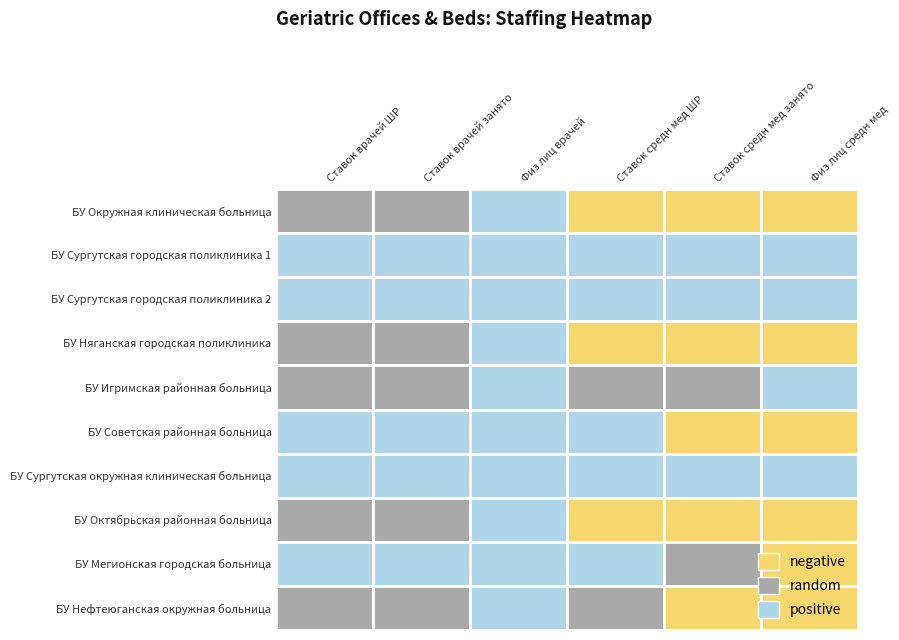

Reading left to right, transcribe all the data shown in this chart.

БУ Окружная клиническая больница: 0.5	0.5	1.0	0.0	0.0	0.0
БУ Сургутская городская поликлиника 1: 1.0	1.0	1.0	1.0	1.0	1.0
БУ Сургутская городская поликлиника 2: 1.0	1.0	1.0	1.0	1.0	1.0
БУ Няганская городская поликлиника: 0.2	0.2	1.0	0.0	0.0	0.0
БУ Игримская районная больница: 0.2	0.2	1.0	0.2	0.2	1.0
БУ Советская районная больница: 1.0	1.0	1.0	1.0	0.0	0.0
БУ Сургутская окружная клиническая больница: 1.0	1.0	1.0	1.0	1.0	1.0
БУ Октябрьская районная больница: 0.2	0.2	1.0	0.0	0.0	0.0
БУ Мегионская городская больница: 1.0	1.0	1.0	1.0	0.2	0.0
БУ Нефтеюганская окружная больница: 0.2	0.2	1.0	0.2	0.0	0.0